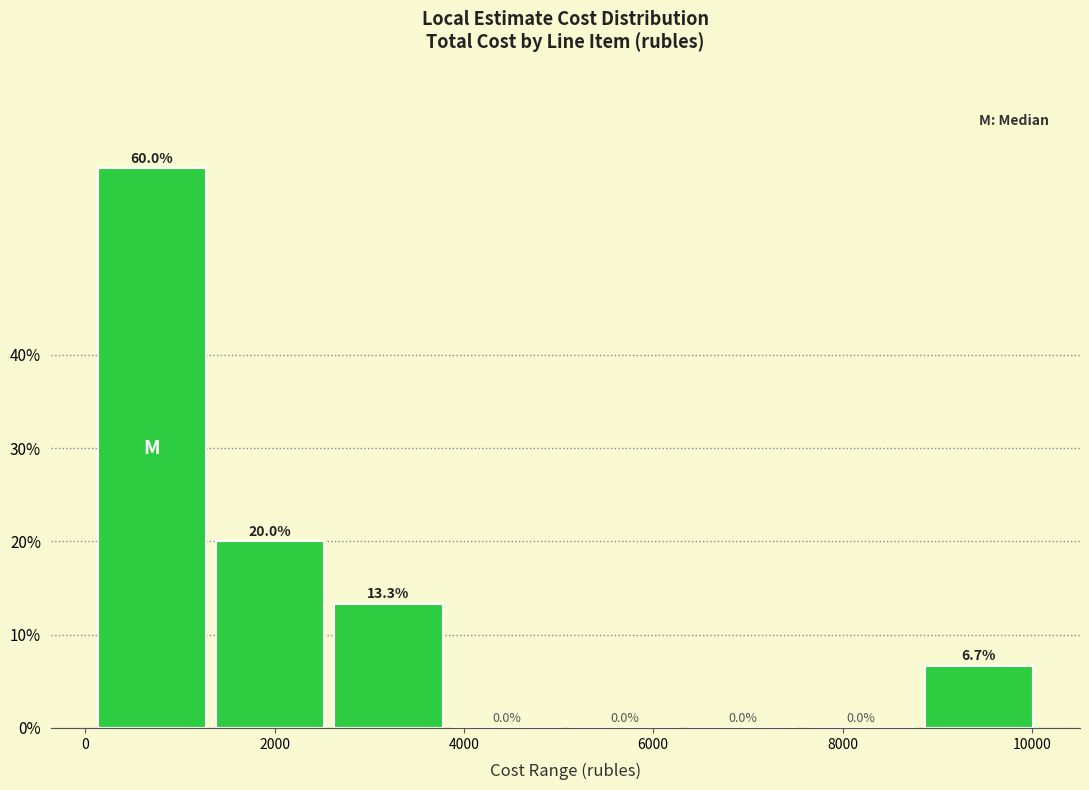

Over which range of the x-axis is the bar tallest?

0 to 1400